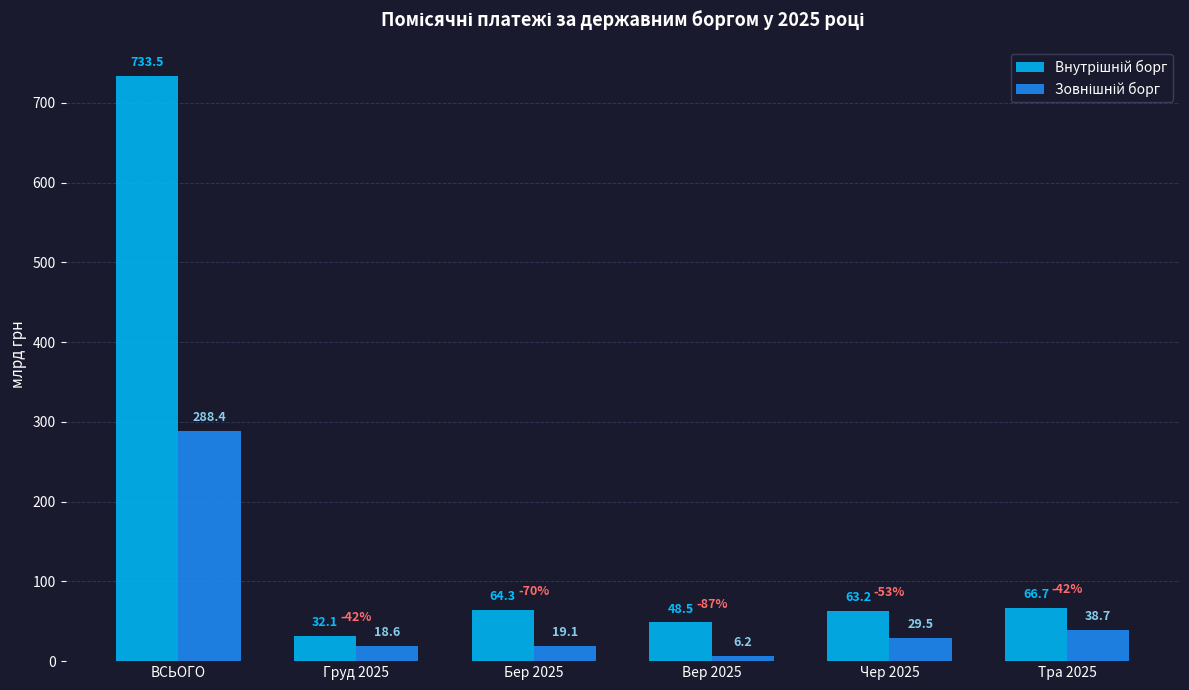

At which category is the sum across all series the highest?

ВСЬОГО